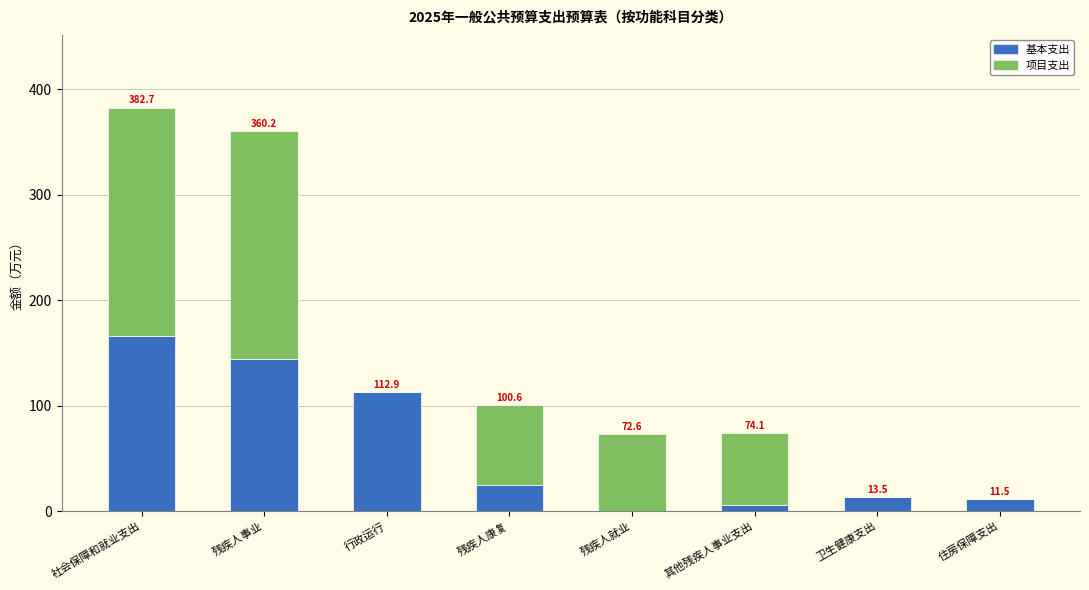

How many data points does each series have?

8